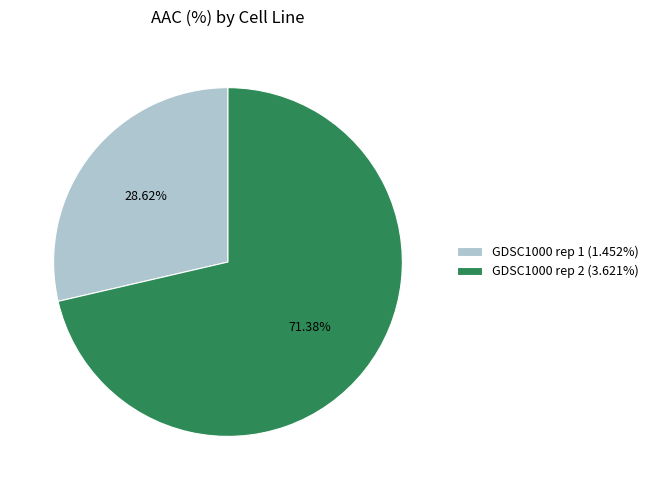

Which slice is the smallest?

GDSC1000 rep 1